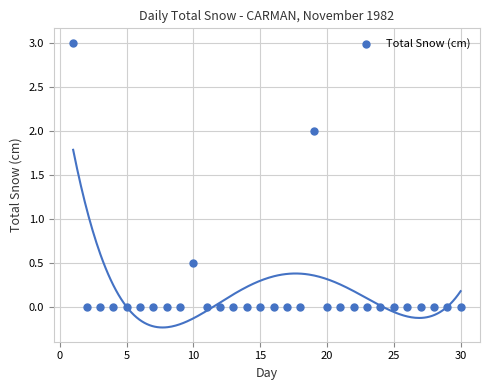

What Y value in the scatter plot is closest to 1?

0.5